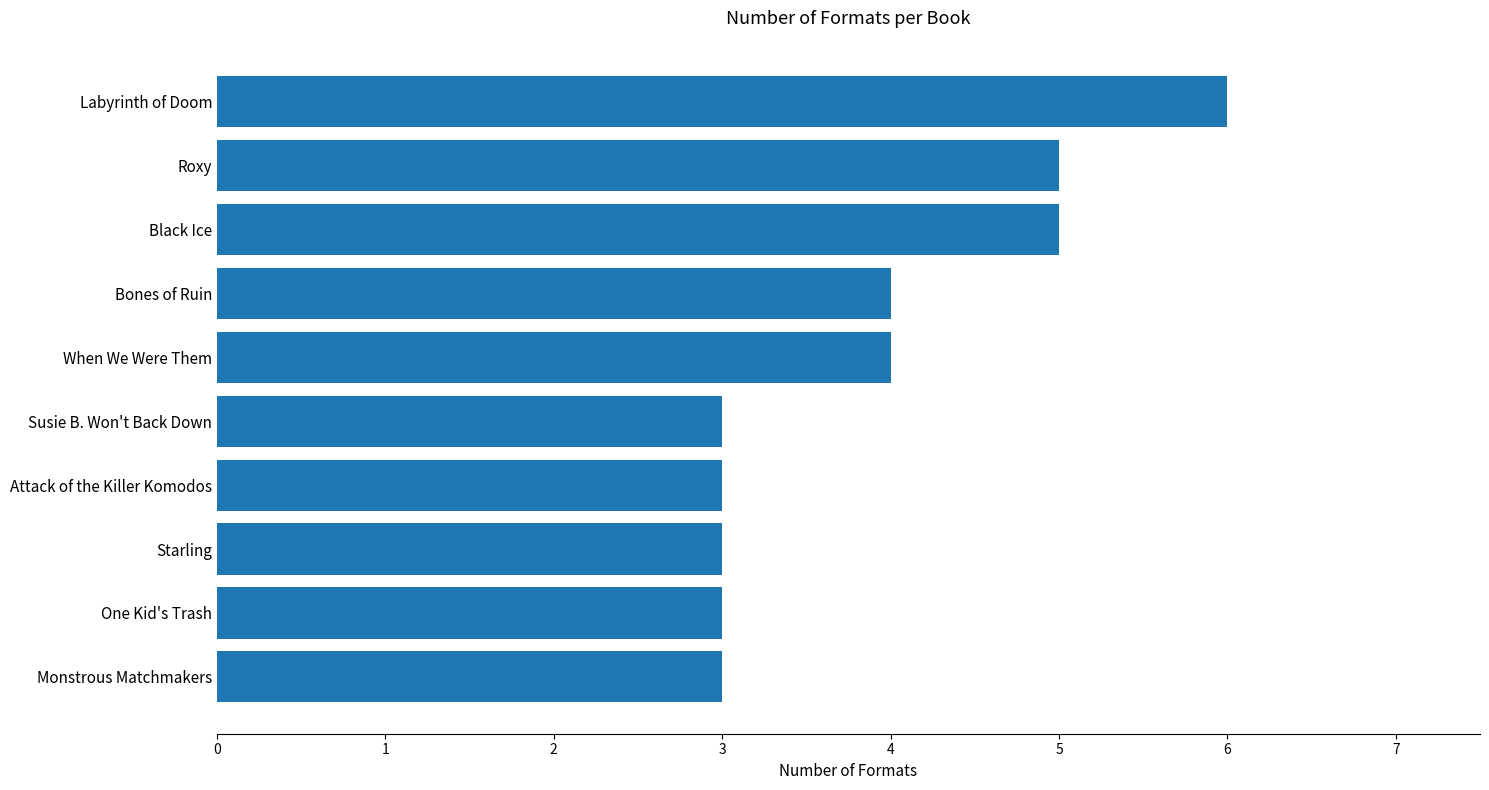

Reading bottom to top, transcribe all the data shown in this chart.

Monstrous Matchmakers=3	One Kid's Trash=3	Starling=3	Attack of the Killer Komodos=3	Susie B. Won't Back Down=3	When We Were Them=4	Bones of Ruin=4	Black Ice=5	Roxy=5	Labyrinth of Doom=6